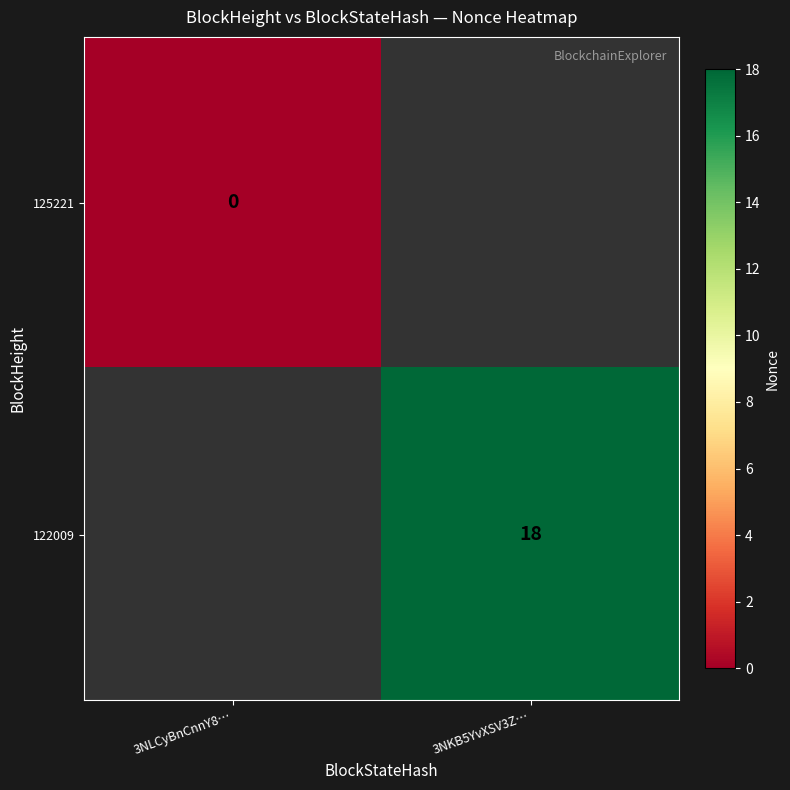

True or false: 122009 has a value of 18 at 3NKB5YvXSV3Z….

True